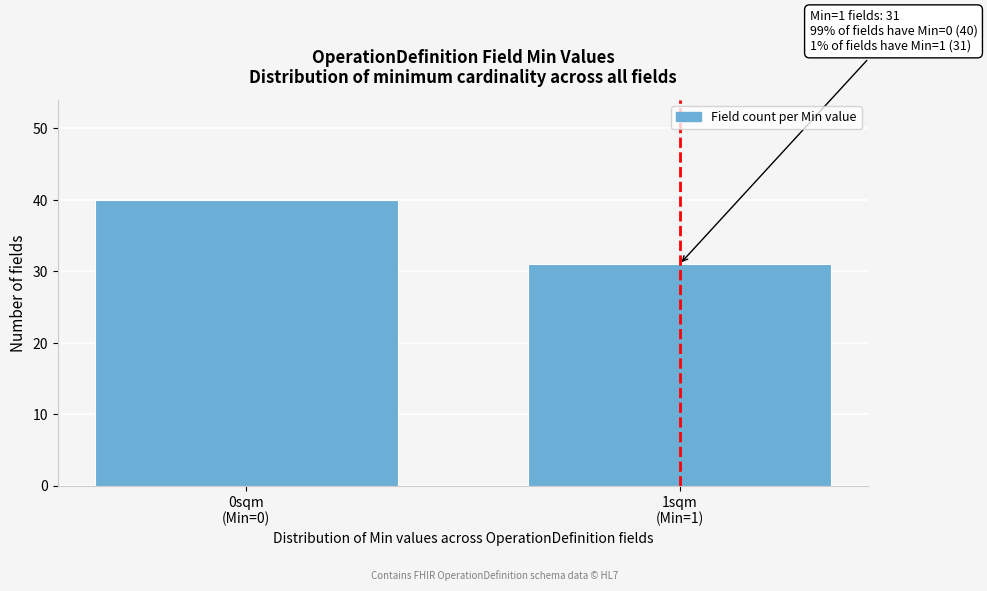

What is the sum of all values?

71